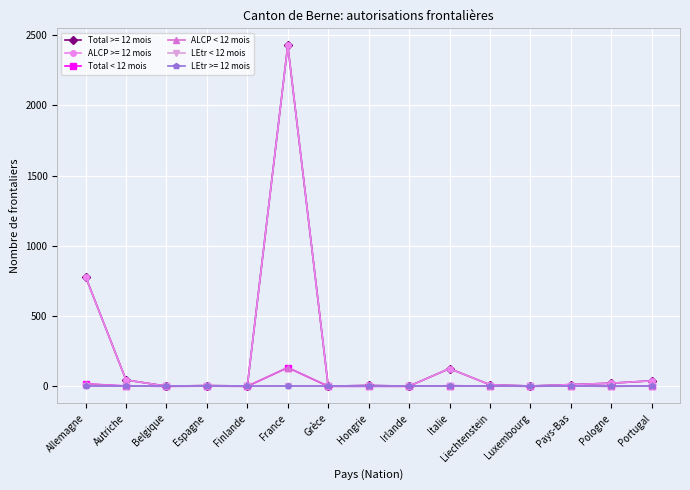

Is this an area chart (filled region under the line)?

No